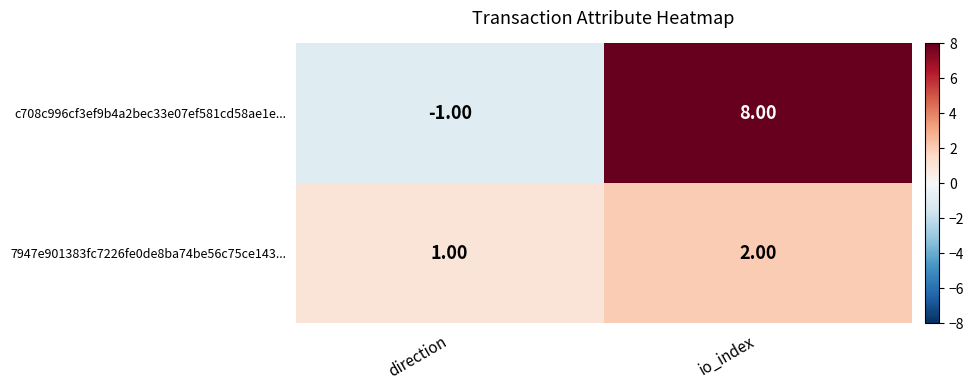

Rank the series by their average value, from highest to lowest.

c708c996cf3ef9b4a2bec33e07ef581cd58ae1e..., 7947e901383fc7226fe0de8ba74be56c75ce143...